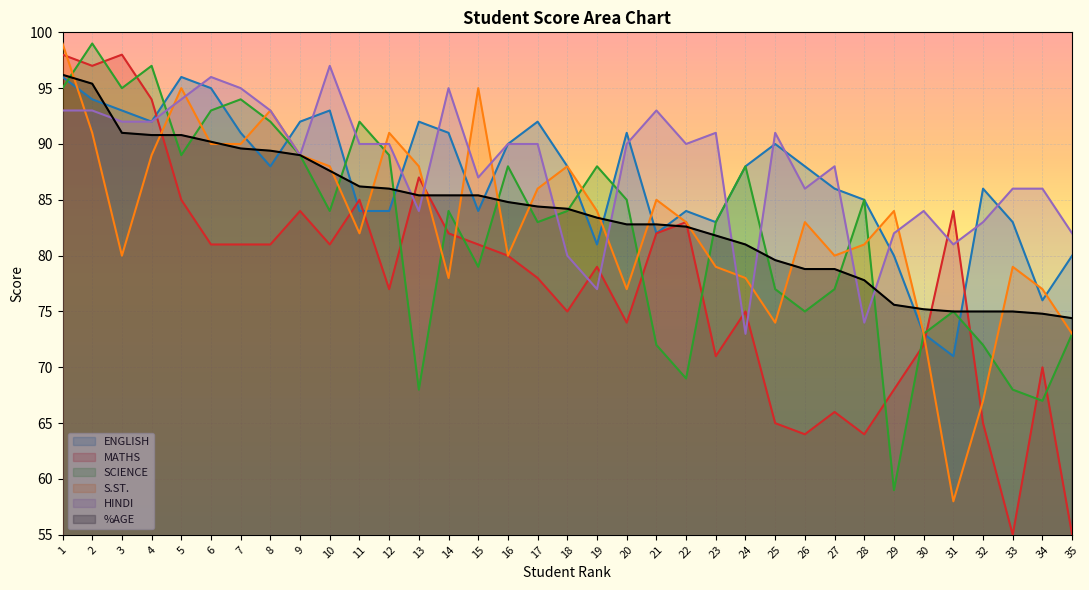

True or false: %AGE and MATHS cross at least once.

True